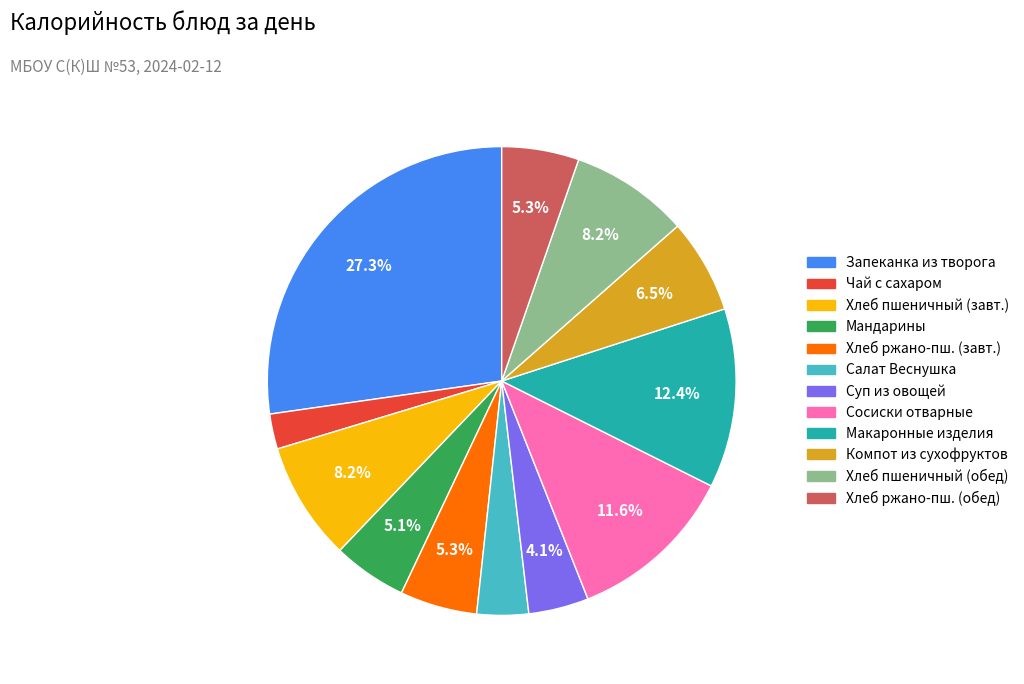

Count the number of slices in the pie.

12